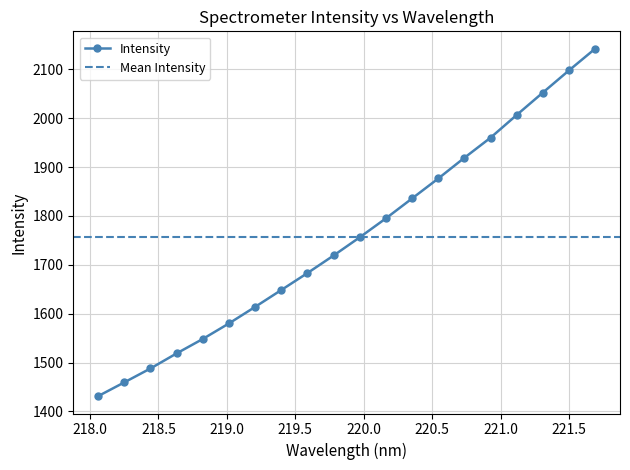

Reading left to right, transcribe all the data shown in this chart.

1431.3	1459.5	1487.9	1518.8	1548.3	1580.1	1614.0	1648.5	1683.2	1719.1	1756.4	1795.1	1835.8	1876.6	1919.0	1960.1	2006.6	2052.4	2097.8	2142.2